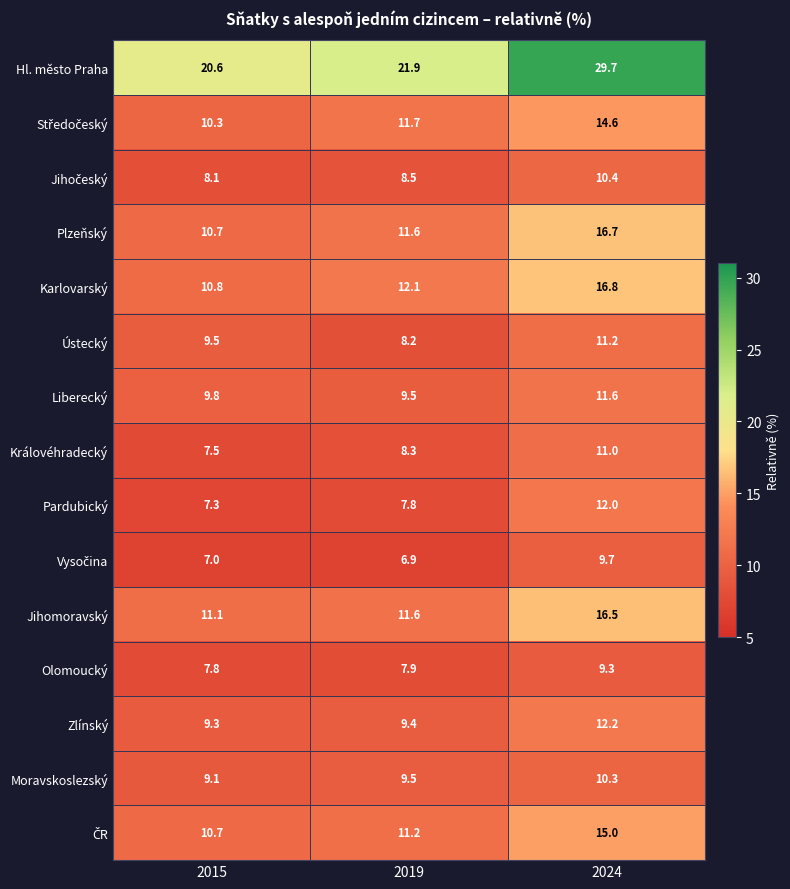

How many series are shown in this chart?

15